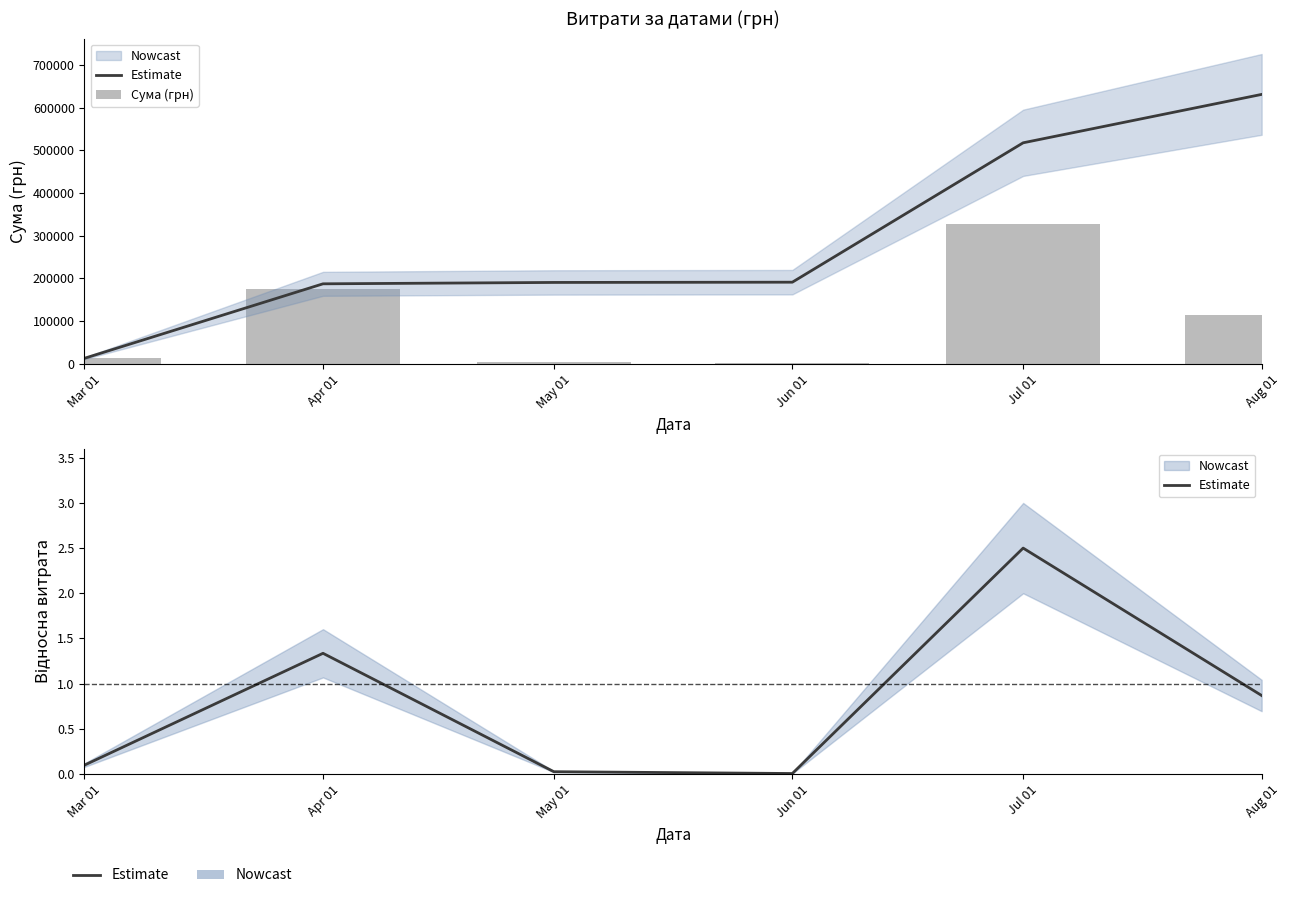

What is the highest value of the Estimate series?

2.5